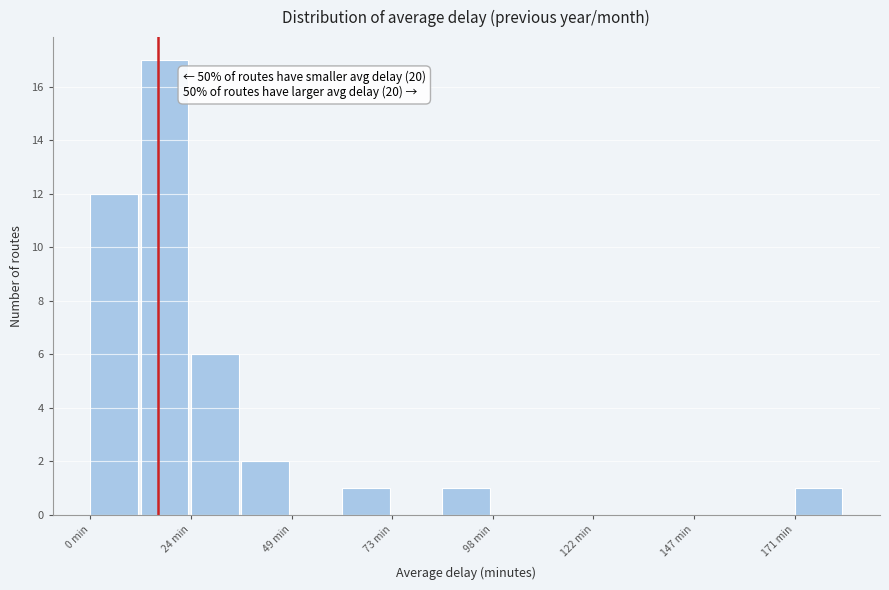

Around what value on the x-axis is the tallest bar? Give the approximate position of its centre, as read against the axis.

20